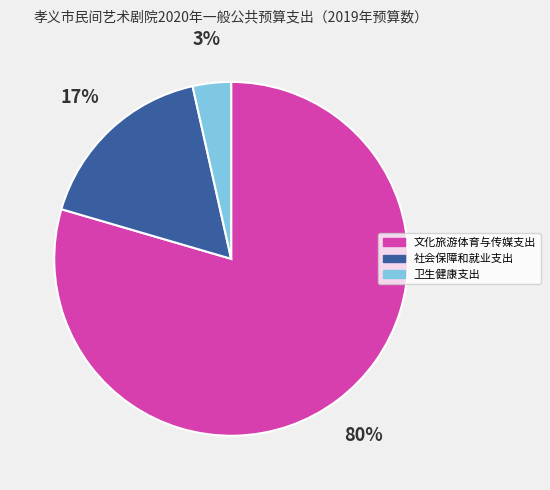

Which has a higher value, 文化旅游体育与传媒支出 or 卫生健康支出?

文化旅游体育与传媒支出